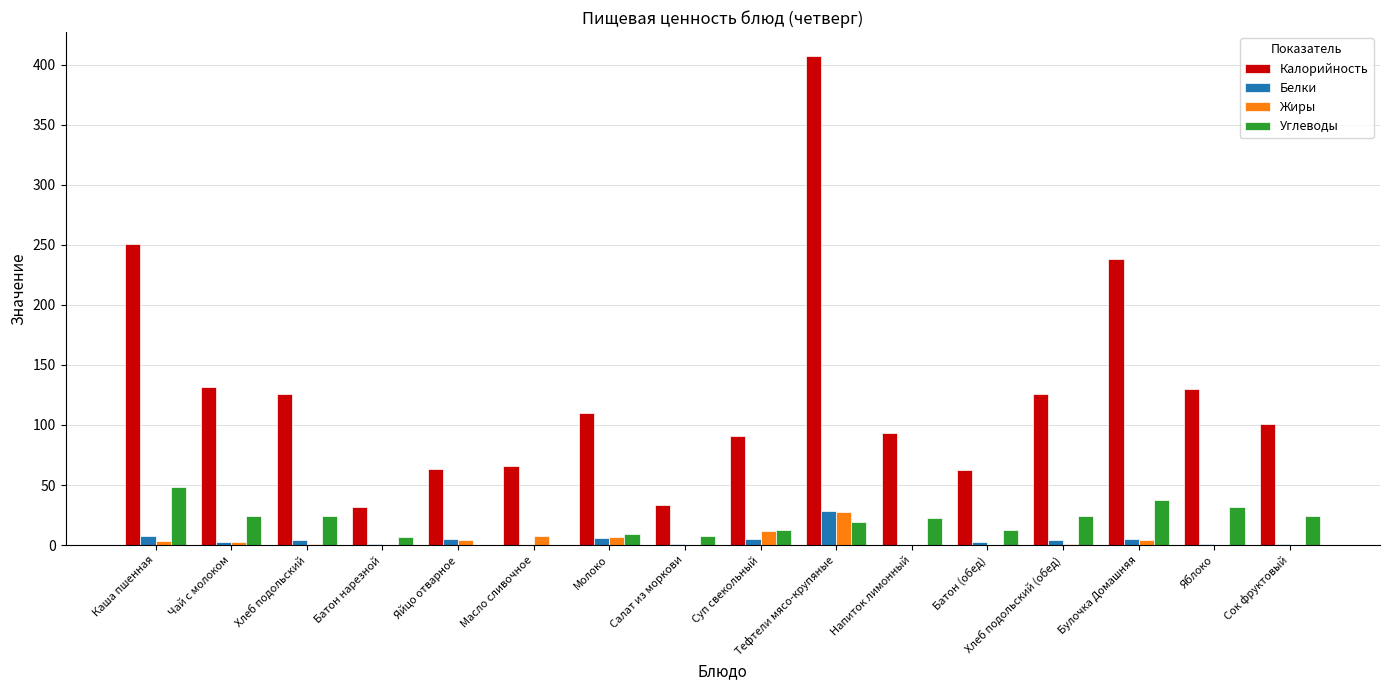

What is the difference between the Белки values at Батон нарезной and Хлеб подольский?

3.2